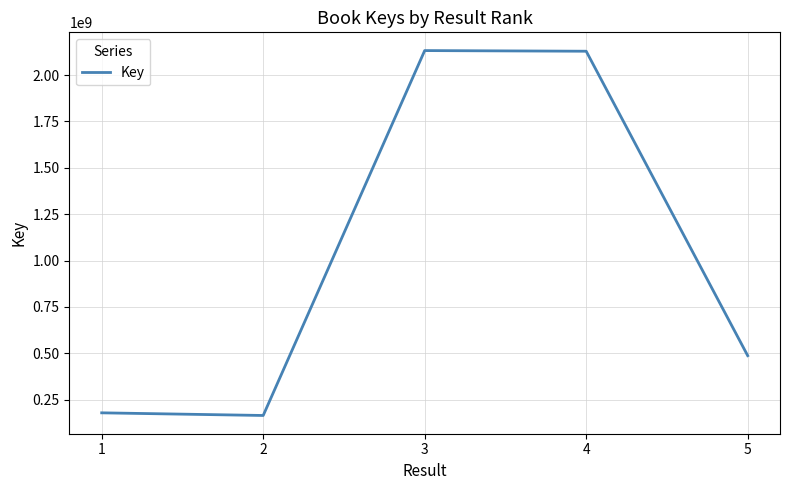

What is the maximum value shown in the chart?

2132366389